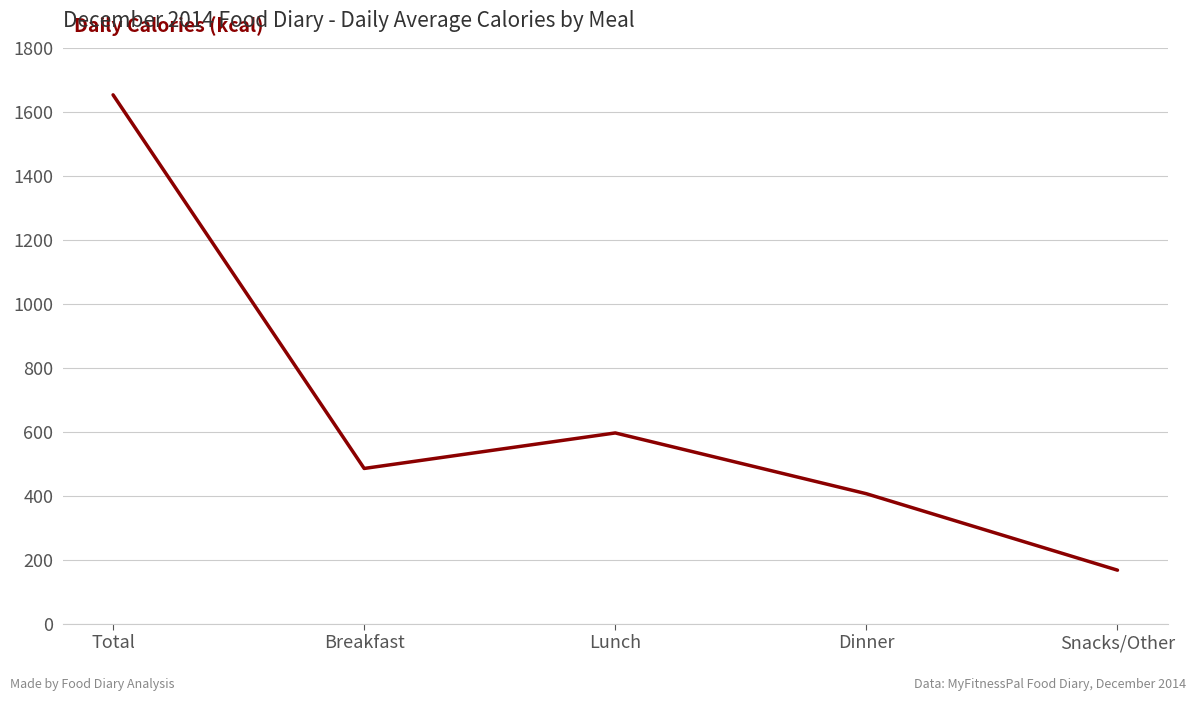

Where is the data nearest to the value 910?

Lunch